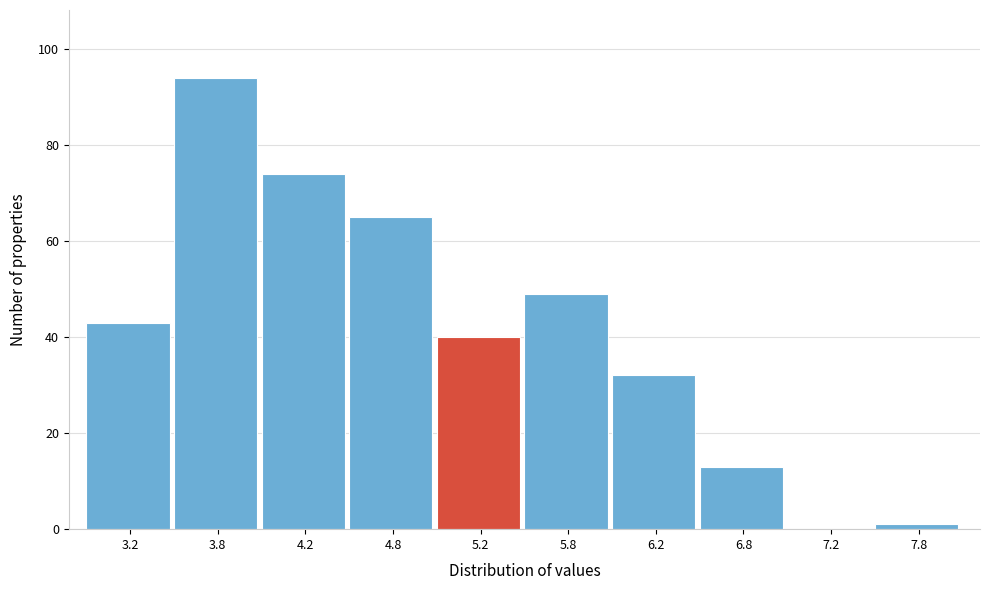

Which range on the x-axis has the tallest bar?

3.5 to 4.0